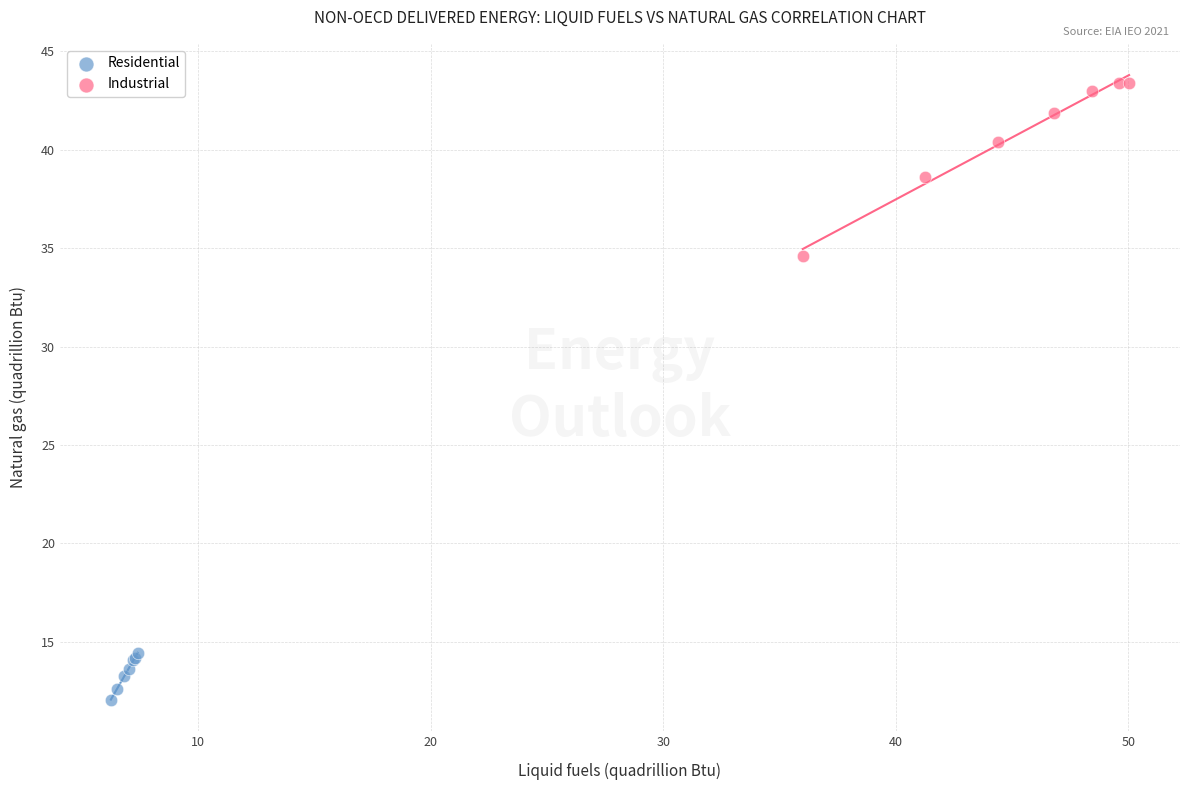

Which series contains the lowest Y value?

Residential